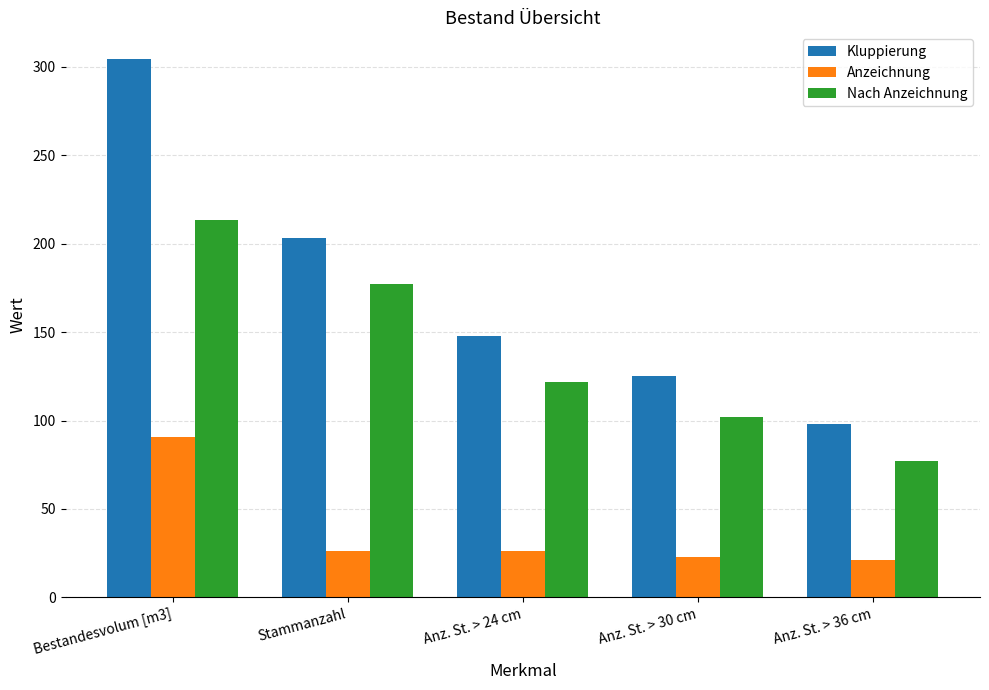

What is the label of the 1st bar from the left?

Bestandesvolum [m3]